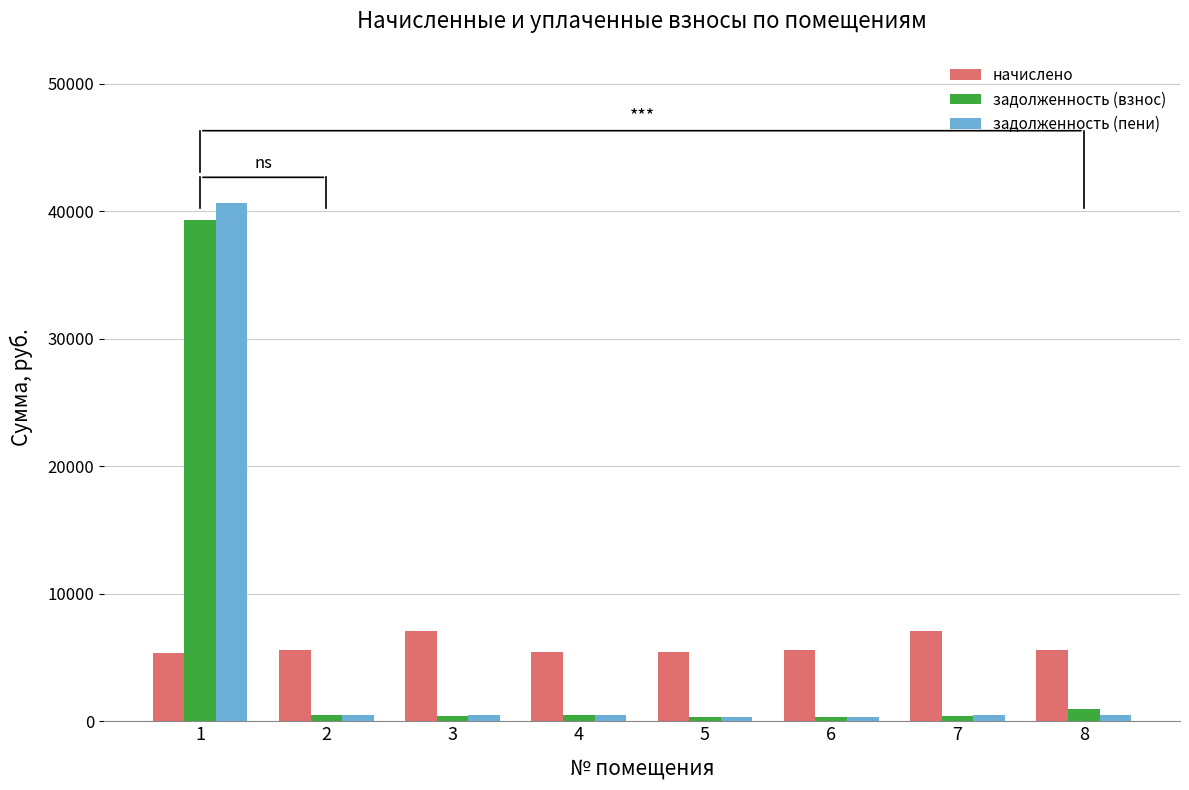

True or false: задолженность (взнос) has a value of 407.6 at 7.

True